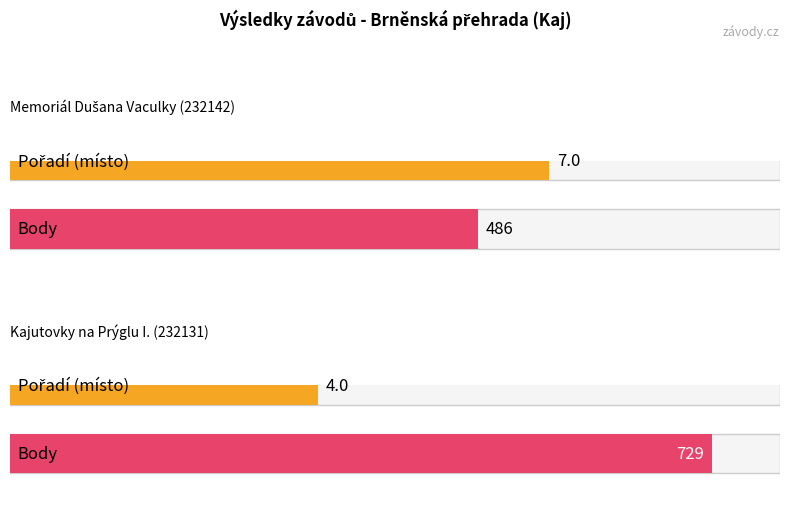

What is the lowest value of the Pořadí series?

4